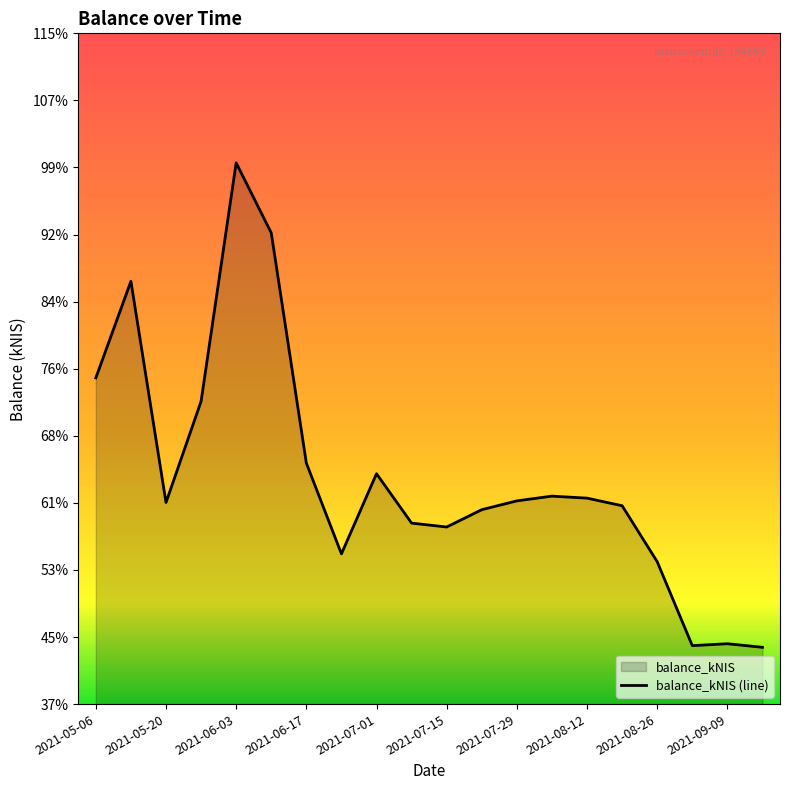

How many interior local valleys (lower than both neighbors) does the data have?

4